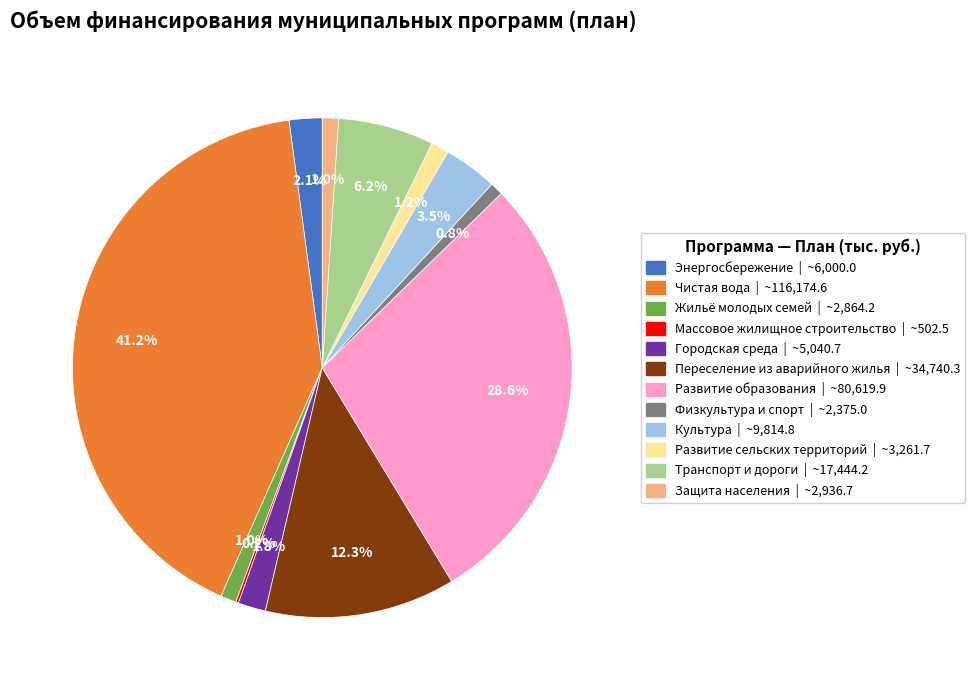

Combined, what portion of the pie is Физкультура и спорт | ~2,375.0 and Культура | ~9,814.8?

4.3%